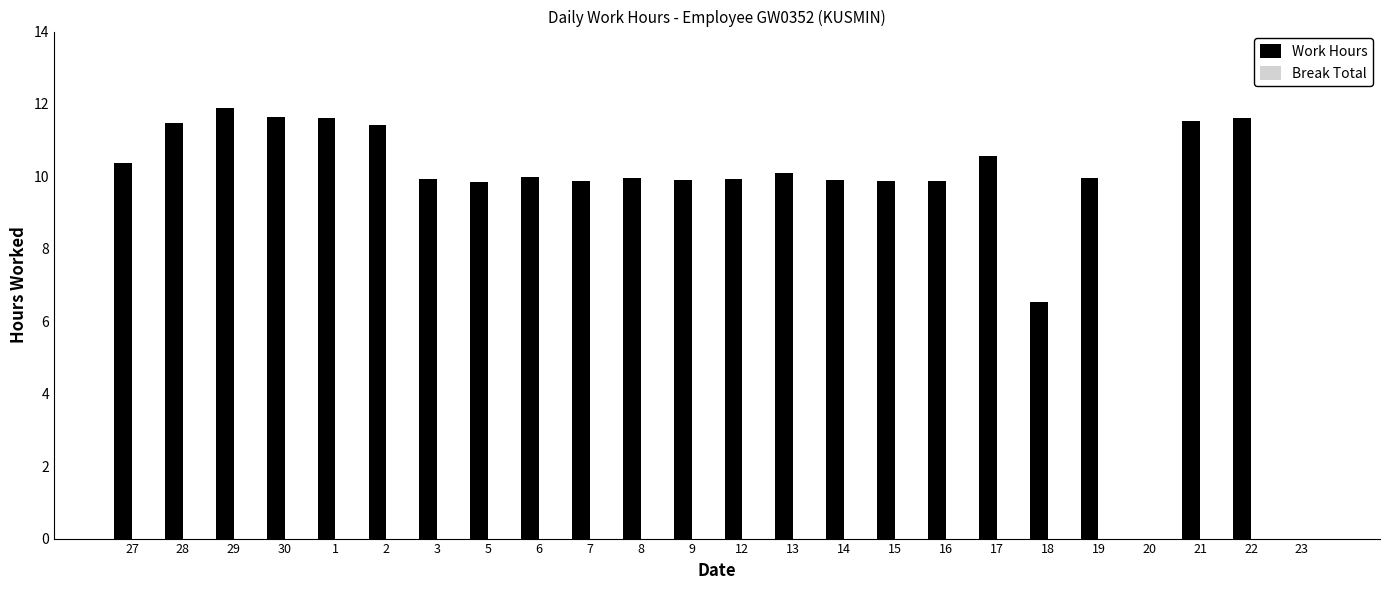

True or false: the data shows 14.2 at 13.

False